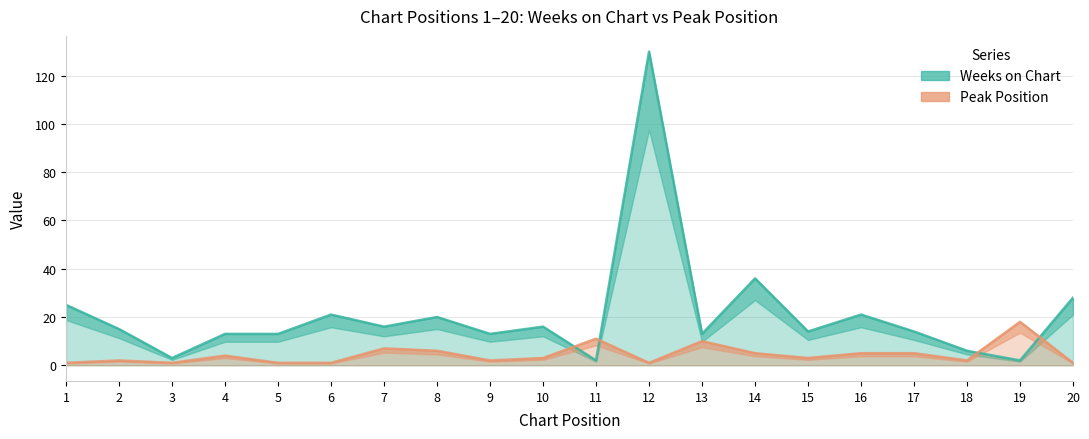

How many intersections are there between Peak Position and Weeks on Chart?

4